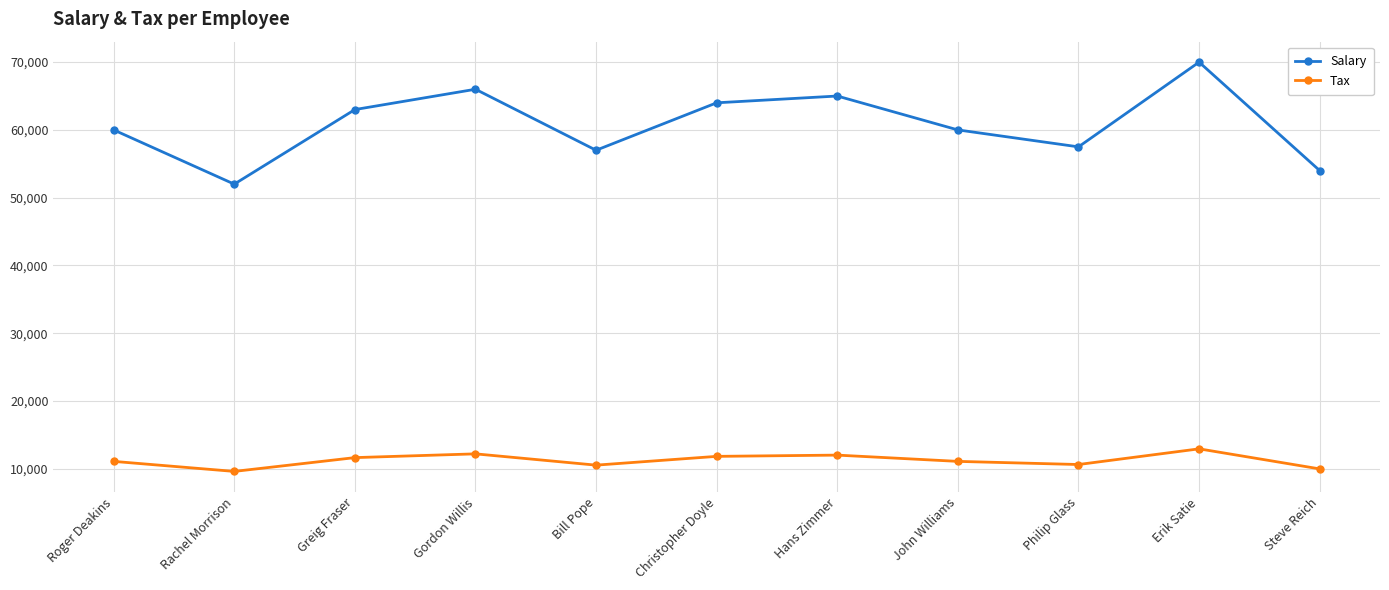

True or false: Tax has more than 1 points higher than both neighbors.

True